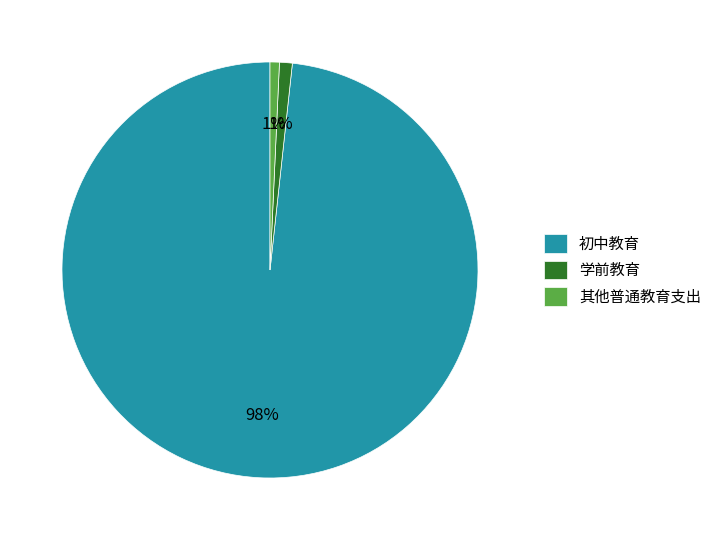

What percentage is the 初中教育 slice, to the nearest percent?

98%